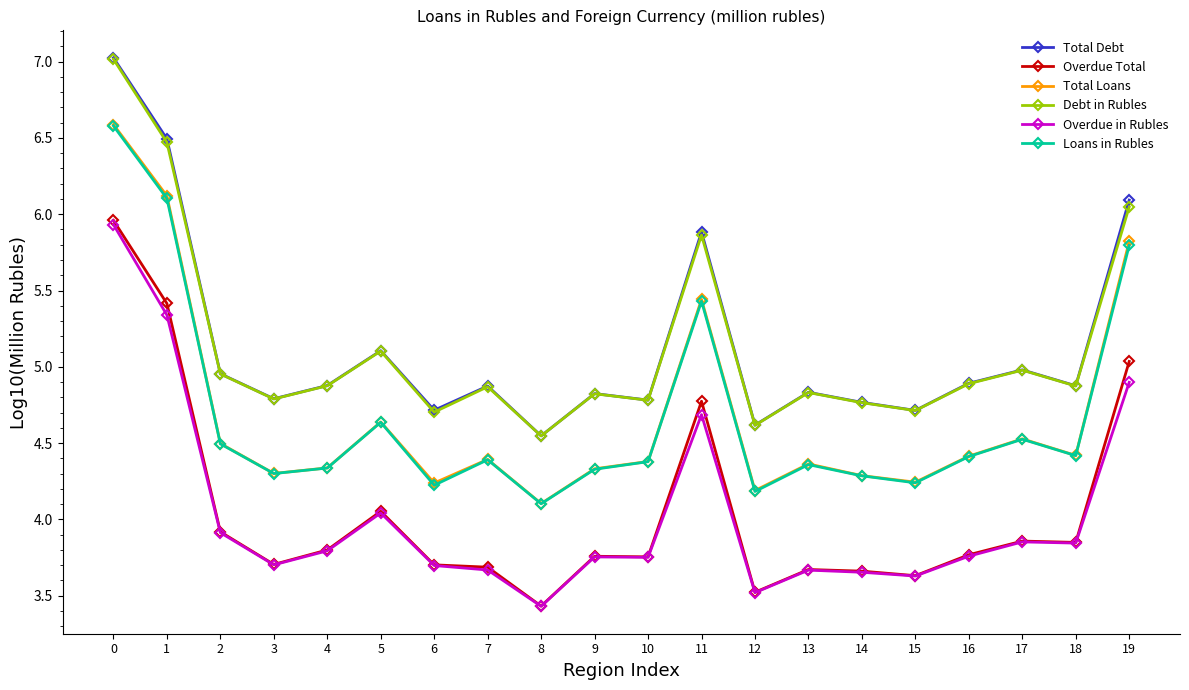

At how many categories does at least one series exceed 3?

20